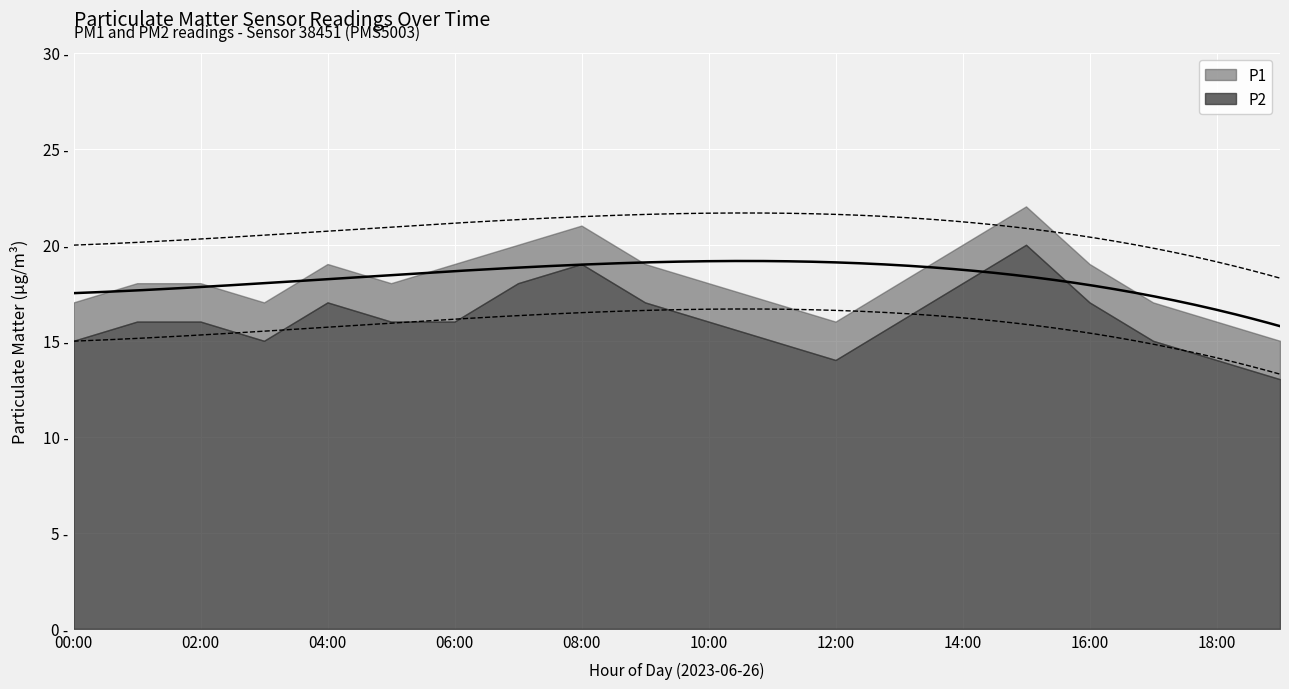

Which series has the largest total across all categories?

P1